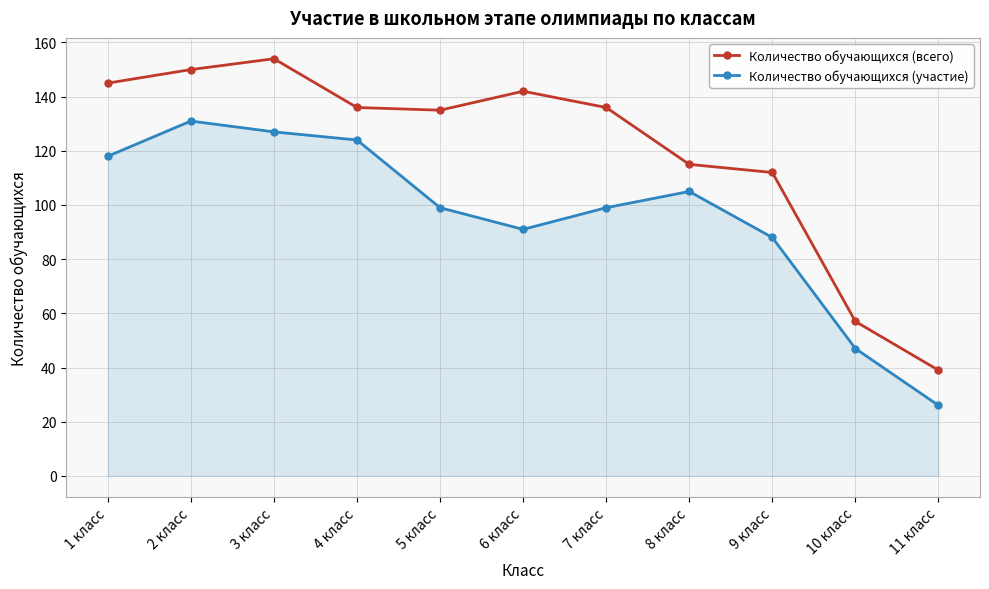

How many interior local peaks does the Количество обучающихся (участие) series have?

2